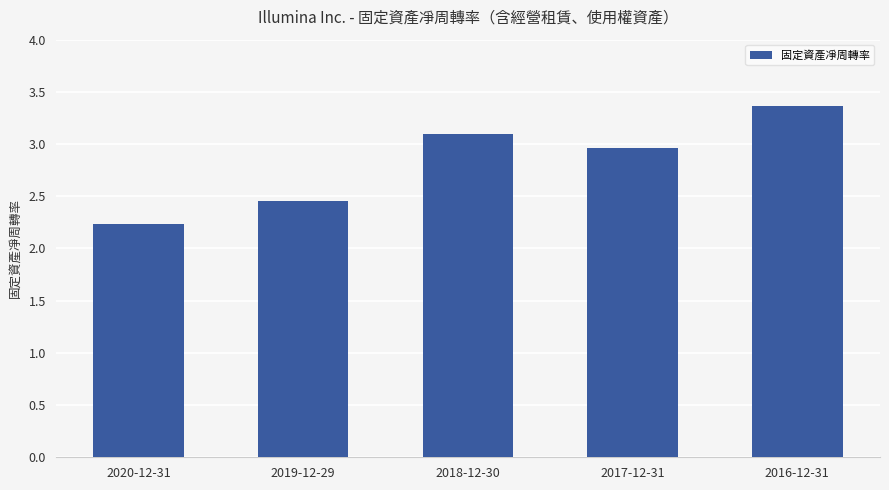

What is the sum of all values?

14.1